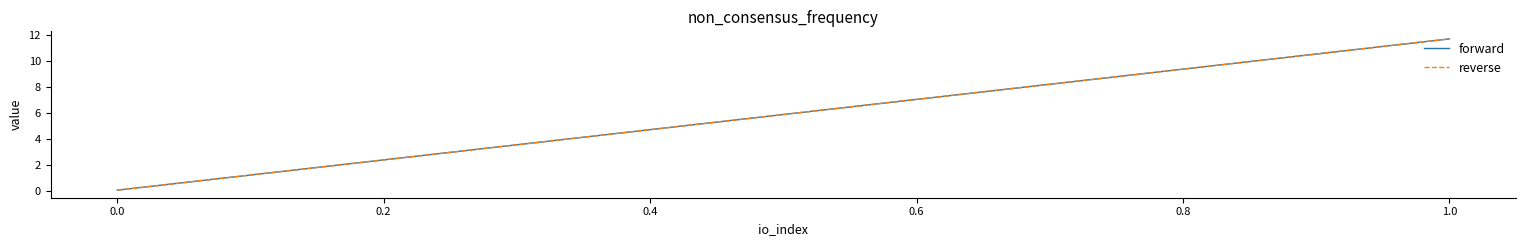

Which series has the largest total across all categories?

forward